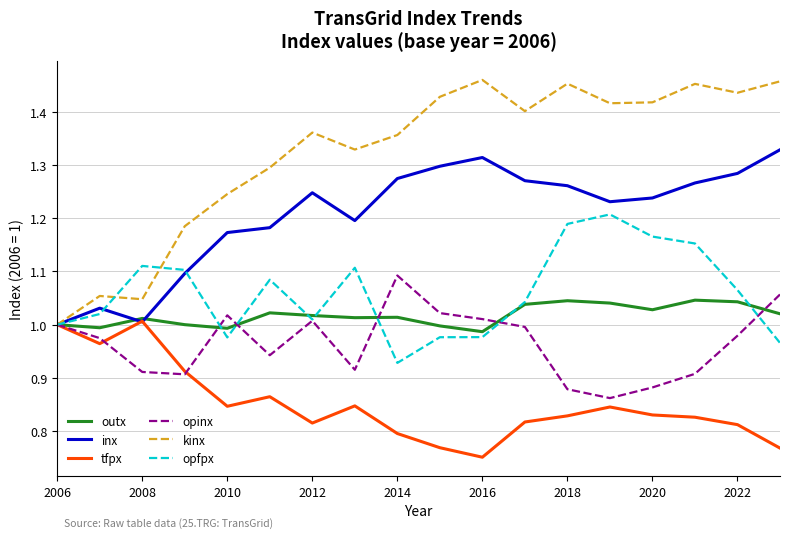

Which series has the largest total across all categories?

kinx